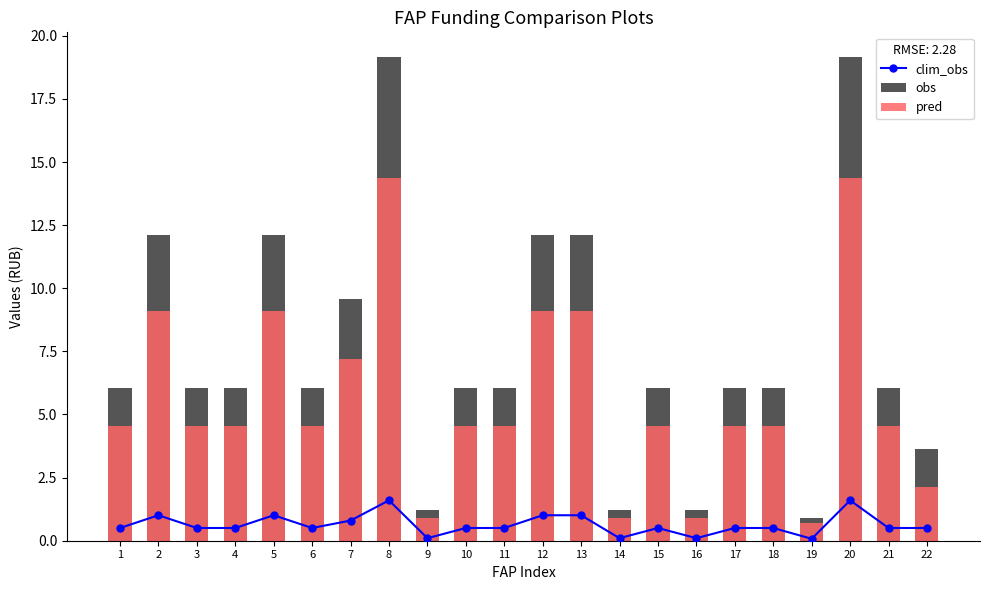

What is the average value of the pred series?

5.6